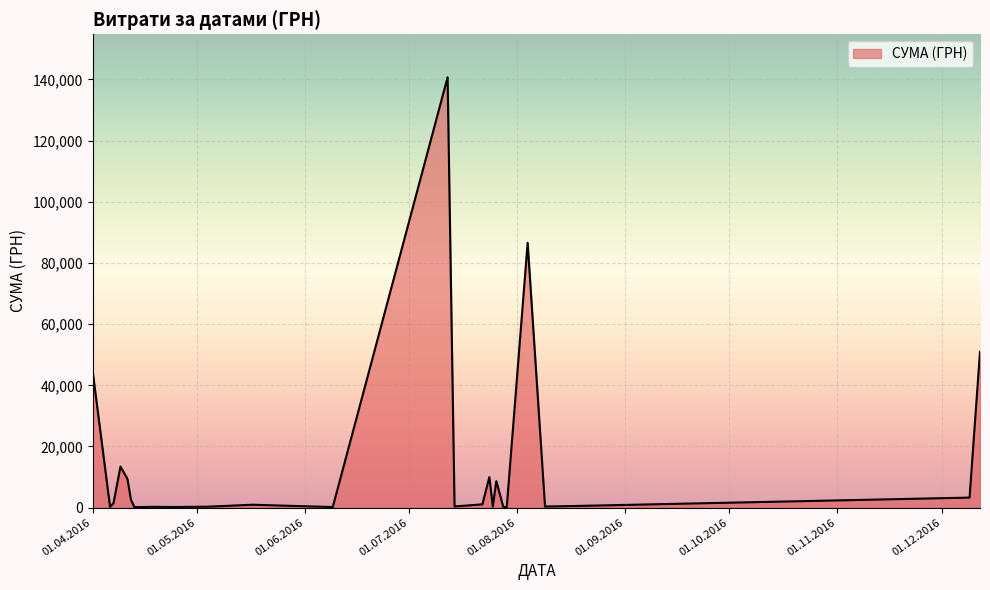

What is the maximum value shown in the chart?

140706.2